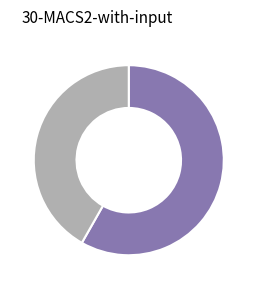

Is there a majority slice in this chart?

Yes